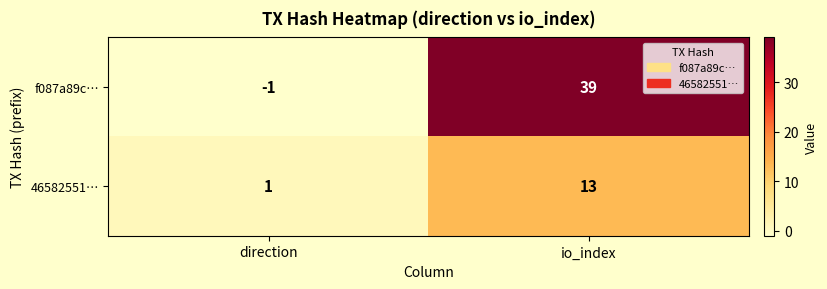

How many data points does each series have?

2